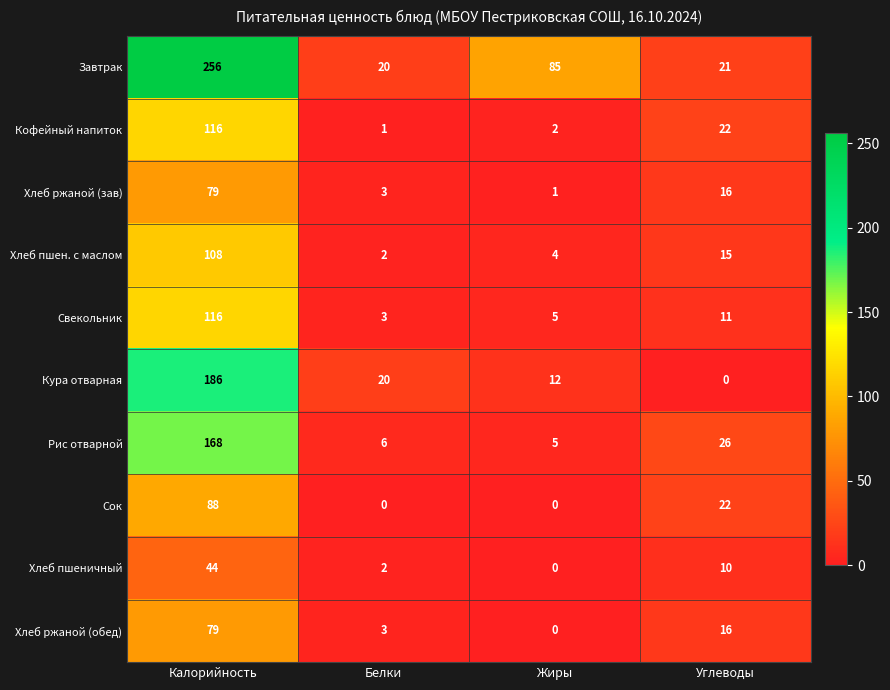

What is the total value across all series at Калорийность?

1240